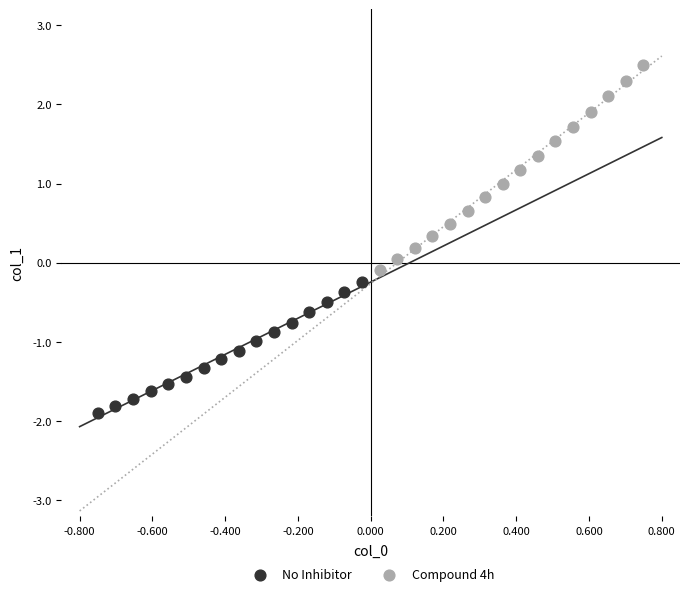

Which series has the largest Y range (max minus min)?

Compound 4h